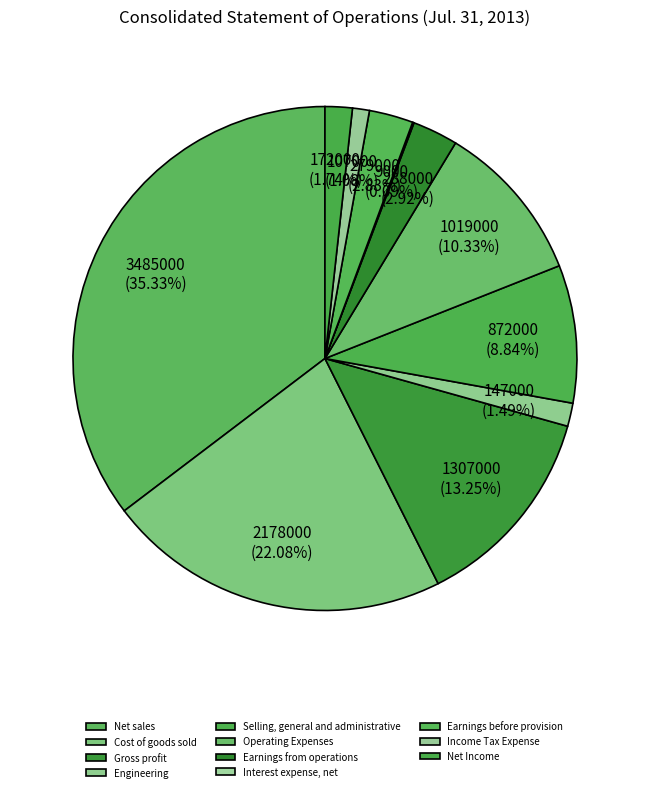

Which slice is the smallest?

Interest expense, net